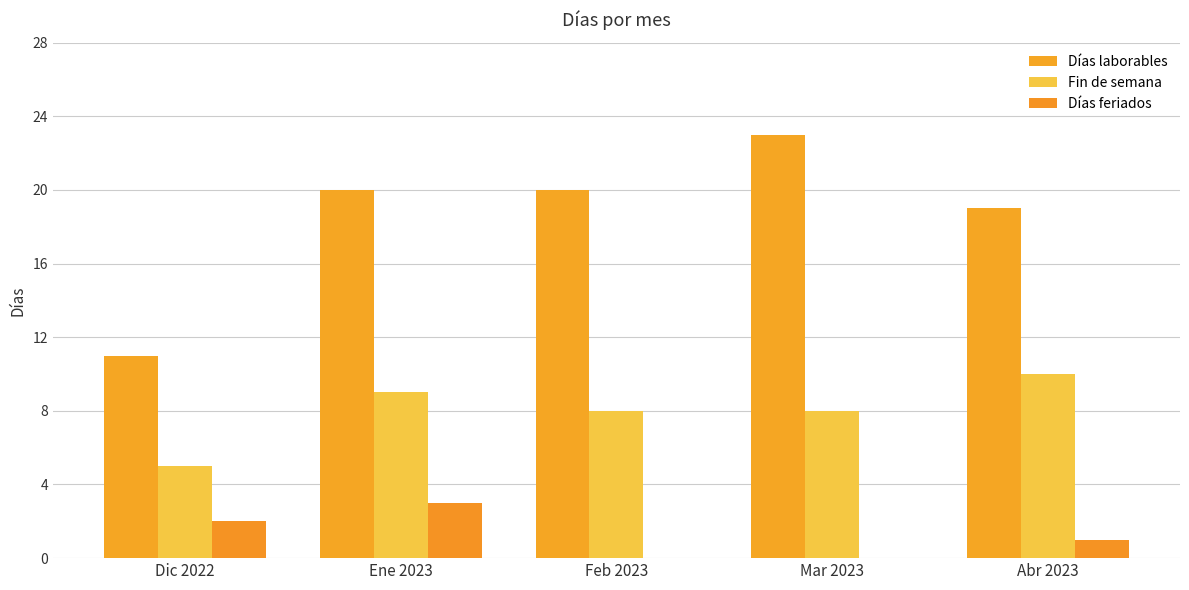

Rank the series at Abr 2023 from highest to lowest value.

Días laborables, Fin de semana, Días feriados